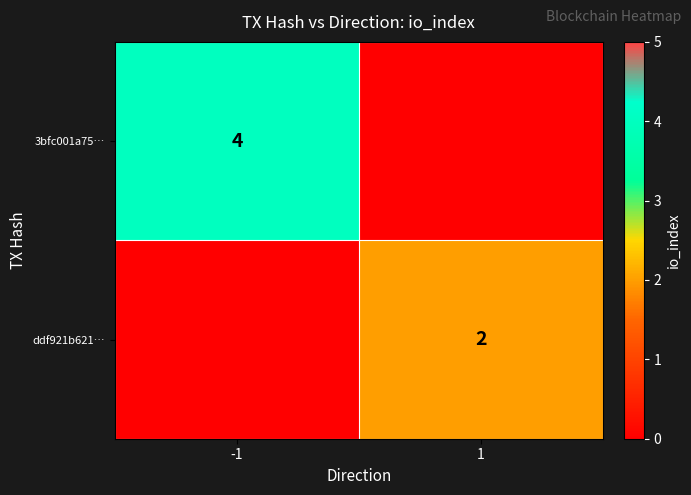

Is the value of 3bfc001a75… at -1 greater than the value of ddf921b621… at 1?

Yes